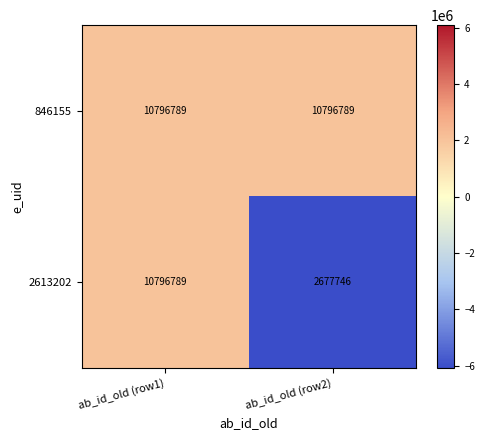

Rank the series by their average value, from lowest to highest.

2613202, 846155